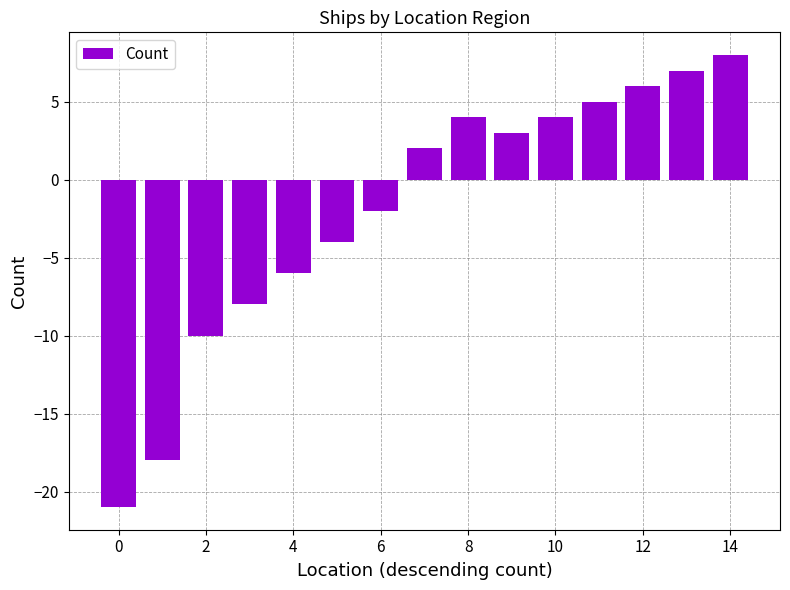

Reading left to right, transcribe all the data shown in this chart.

-21	-18	-10	-8	-6	-4	-2	2	4	3	4	5	6	7	8